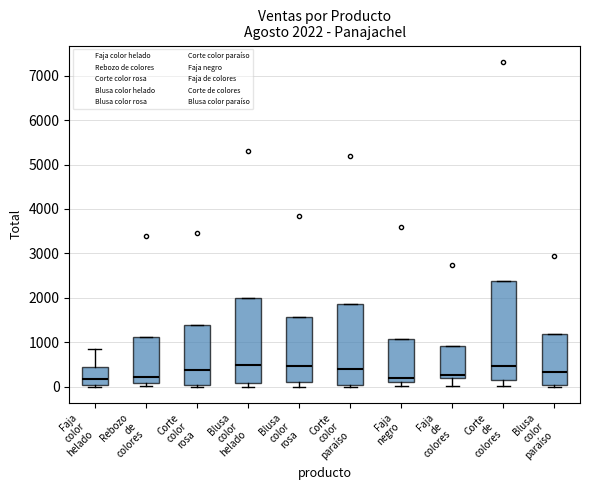

Comparing the boxes themselves (not the whiskers), which one is the tallest?

Corte de colores